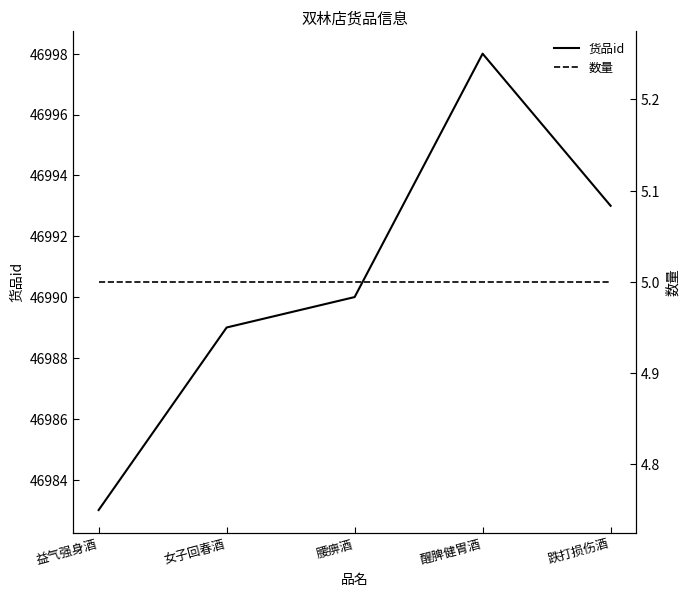

True or false: 货品id and 数量 intersect in this chart.

False